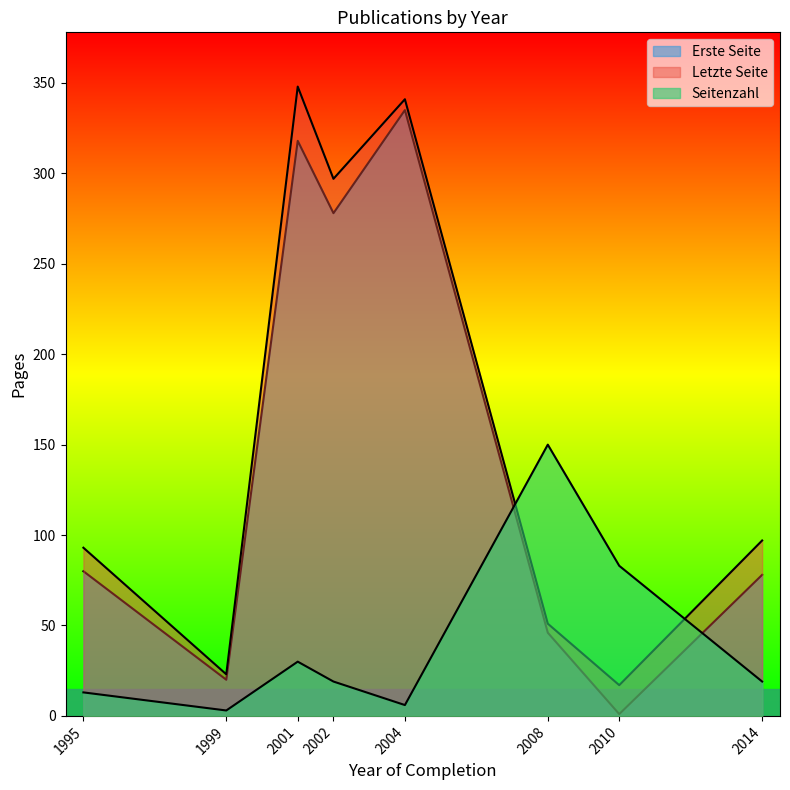

How many lines are shown in the chart?

3